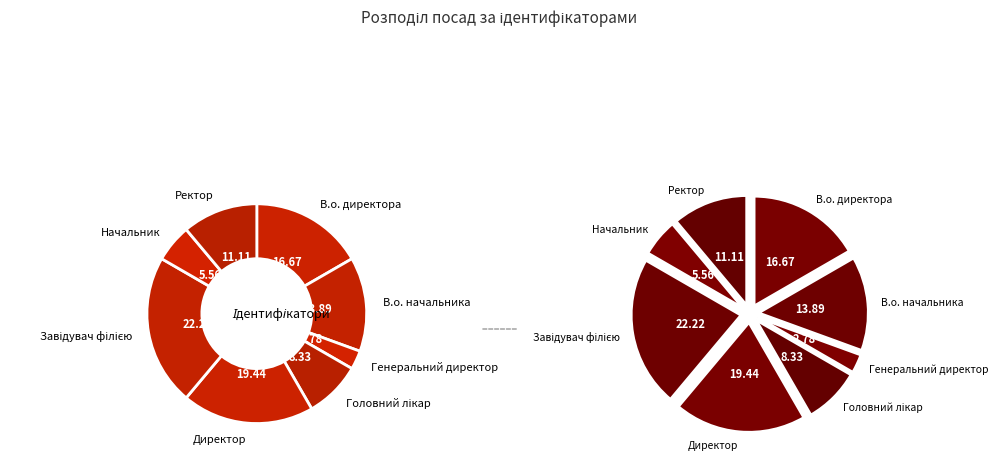

Which category has the biggest portion of the pie?

Завідувач філією